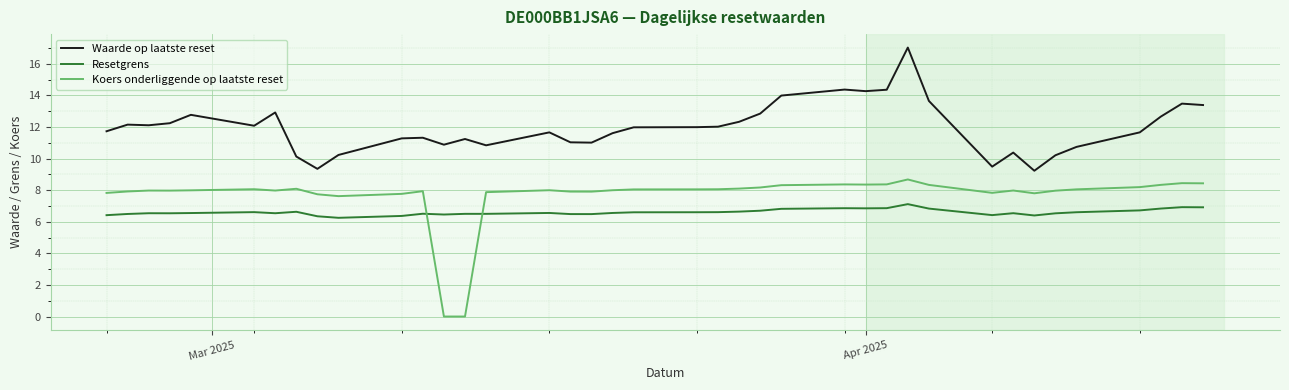

Which series has the largest total across all categories?

Waarde op laatste reset